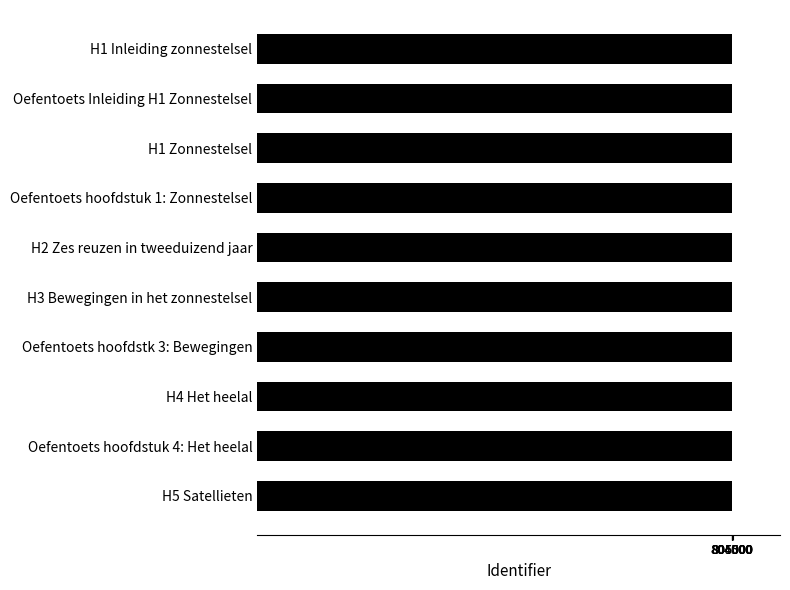

What is the sum of the values at Oefentoets hoofdstk 3: Bewegingen and H2 Zes reuzen in tweeduizend jaar?

1610756